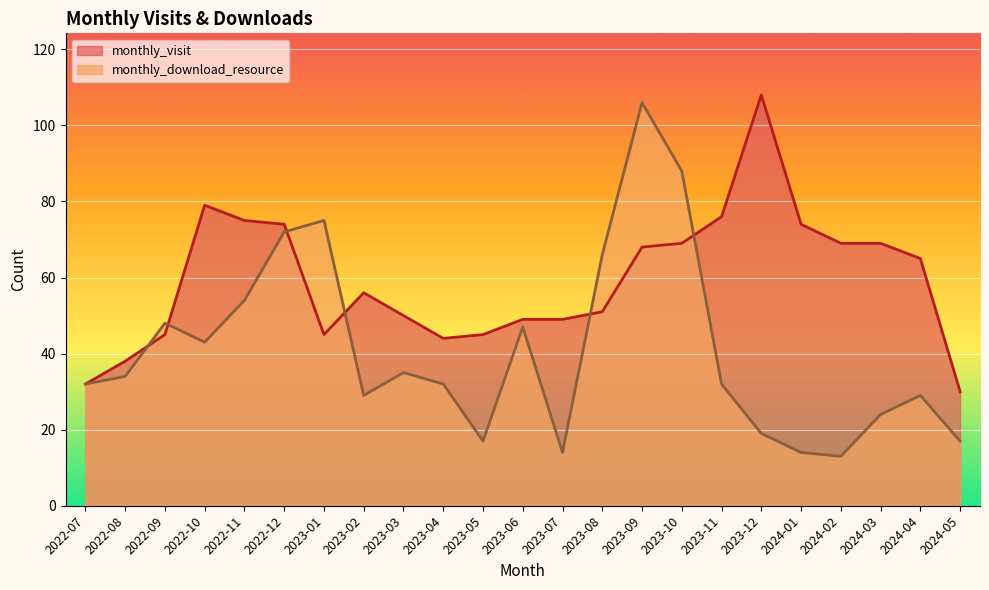

At which category does the chart reach its peak across all series?

2023-12